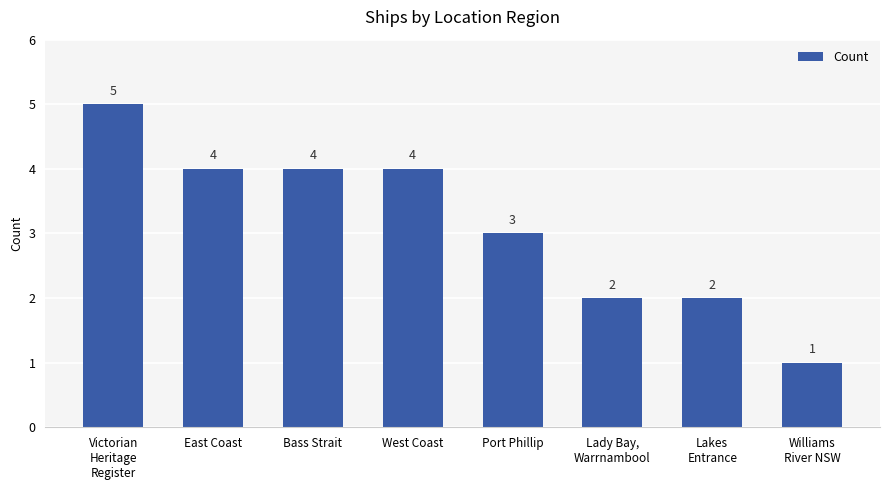

What is the greatest value displayed?

5